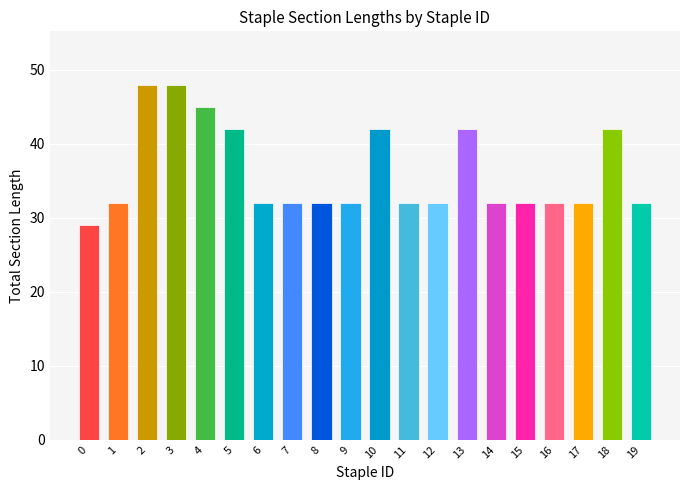

What is the value of the 12th bar from the left?

32